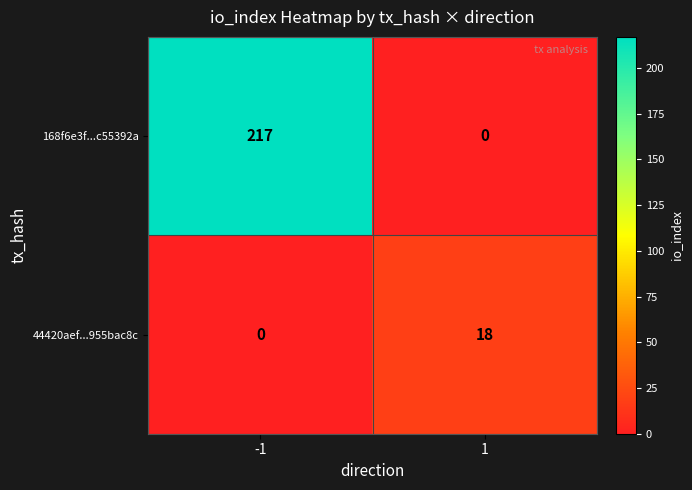

What value does the 168f6e3f...c55392a series have at -1, to the nearest 50?

200